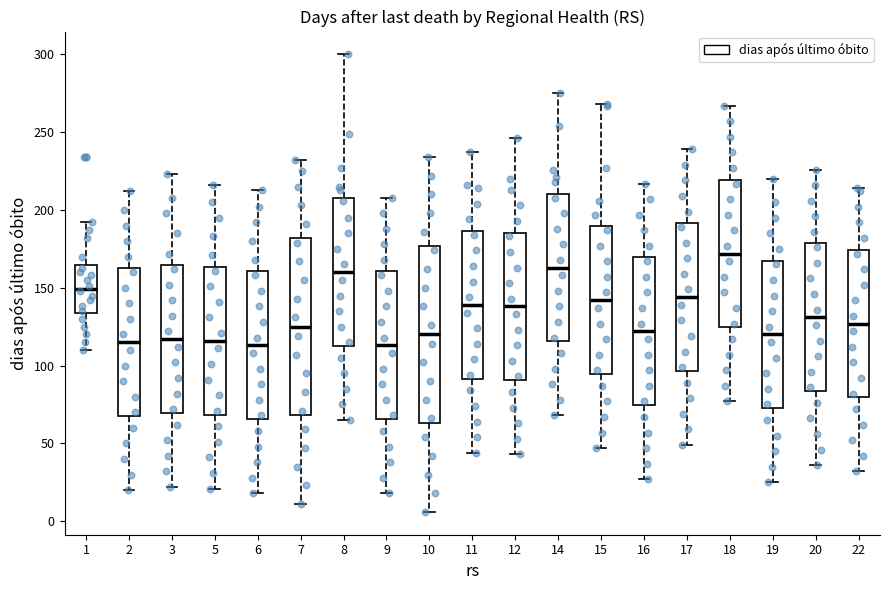

Reading left to right, transcribe this box plot: for each box, give where its median line is, the range the box spans, and where its two whiskers end, as read against the y-axis. The values are not printed on the chart, so give them approximately, as read against the axis.

1: median 150, box 135 to 165, whiskers 110 to 190
2: median 115, box 70 to 165, whiskers 20 to 210
3: median 115, box 70 to 165, whiskers 20 to 225
5: median 115, box 70 to 165, whiskers 20 to 215
6: median 115, box 65 to 160, whiskers 20 to 215
7: median 125, box 70 to 180, whiskers 10 to 230
8: median 160, box 115 to 210, whiskers 65 to 300
9: median 115, box 65 to 160, whiskers 20 to 210
10: median 120, box 65 to 175, whiskers 5 to 235
11: median 140, box 90 to 185, whiskers 45 to 235
12: median 140, box 90 to 185, whiskers 45 to 245
14: median 165, box 115 to 210, whiskers 70 to 275
15: median 140, box 95 to 190, whiskers 45 to 270
16: median 120, box 75 to 170, whiskers 25 to 215
17: median 145, box 95 to 190, whiskers 50 to 240
18: median 170, box 125 to 220, whiskers 75 to 265
19: median 120, box 75 to 170, whiskers 25 to 220
20: median 130, box 85 to 180, whiskers 35 to 225
22: median 125, box 80 to 175, whiskers 30 to 215